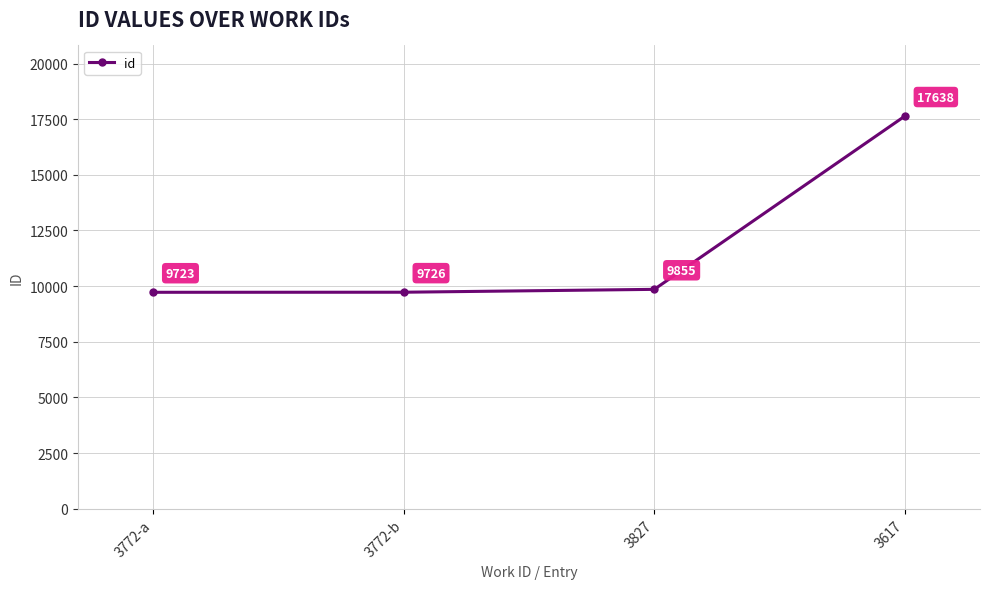

What is the ratio of the value at 3772-a to the value at 3772-b?

1.0